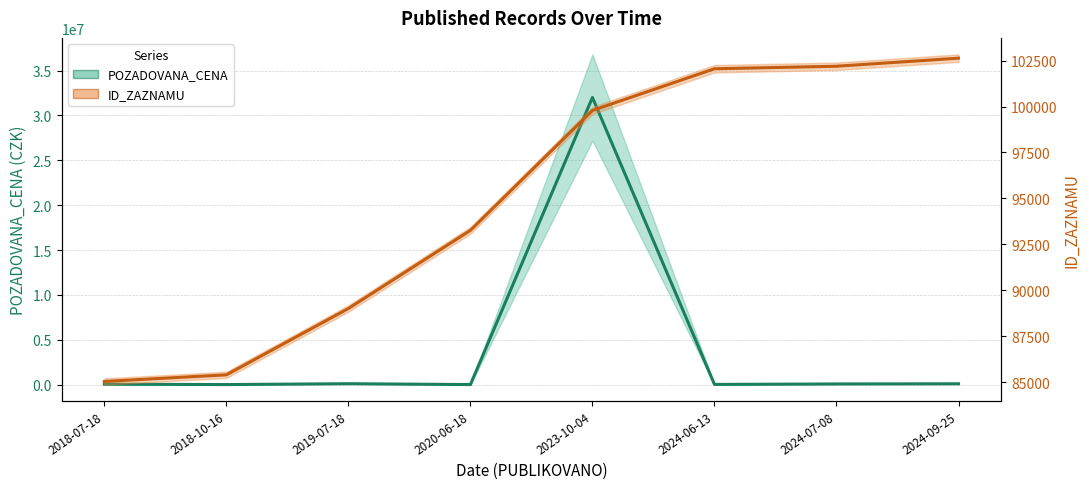

What are all the series names shown in the legend?

POZADOVANA_CENA, ID_ZAZNAMU